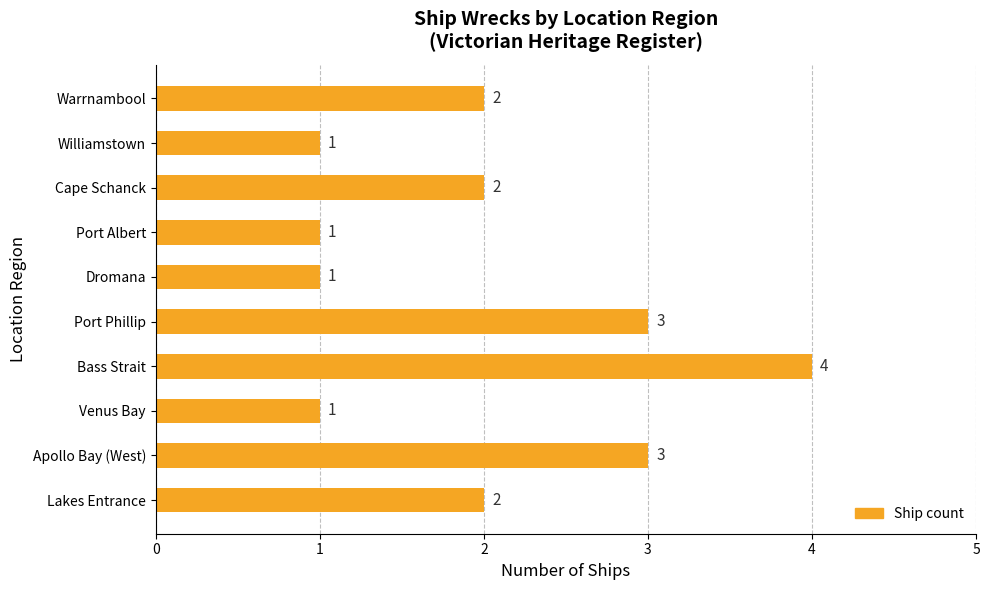

How many bars are there in total?

10